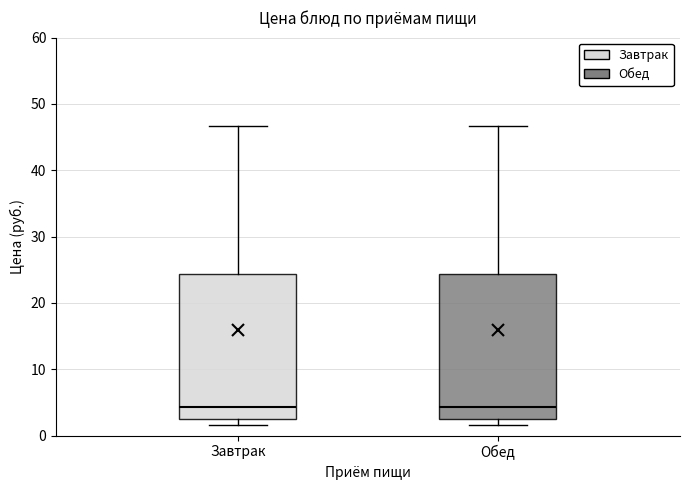

Where is the lower edge of the box for Завтрак on the y-axis? The values are not printed on the chart, so give them approximately, as read against the axis.

2